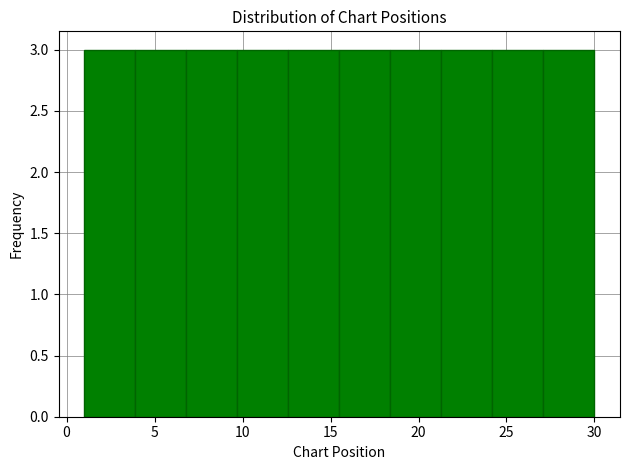

Reading left to right, list every bar in this chart as the range it spans on the x-axis followed by its height. Neither the bar edges nor the heights are printed on the chart, so give them approximately, as read against the axes.

1.0 to 3.9: 3
3.9 to 6.8: 3
6.8 to 9.7: 3
9.7 to 12.6: 3
12.6 to 15.5: 3
15.5 to 18.4: 3
18.4 to 21.3: 3
21.3 to 24.2: 3
24.2 to 27.1: 3
27.1 to 30.0: 3